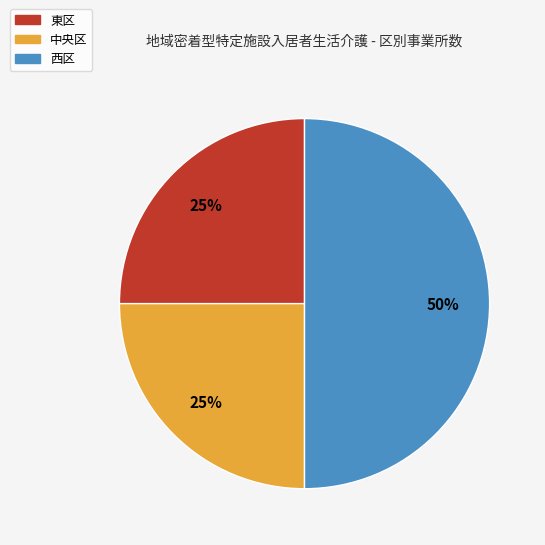

Which category has the biggest portion of the pie?

西区